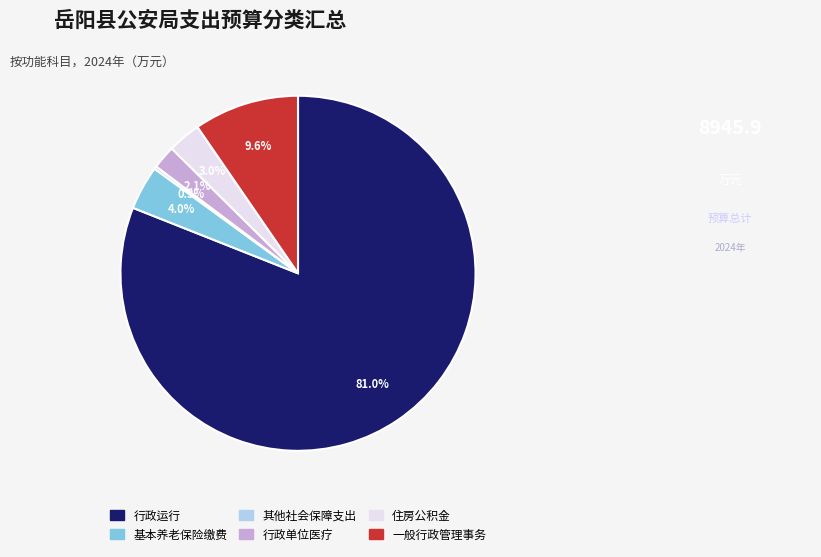

Does any single category account for the majority?

Yes